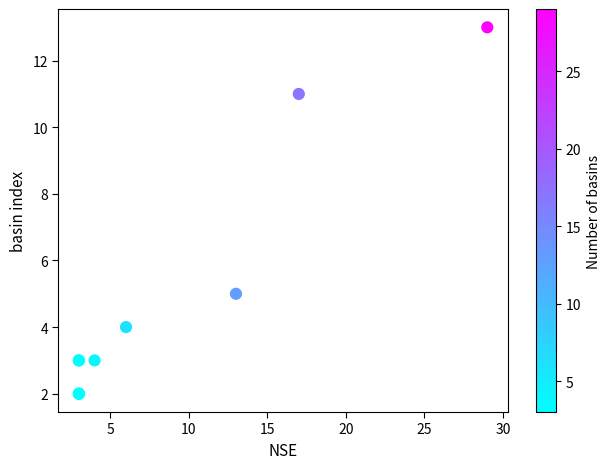

What Y value in the scatter plot is closest to 7?

5